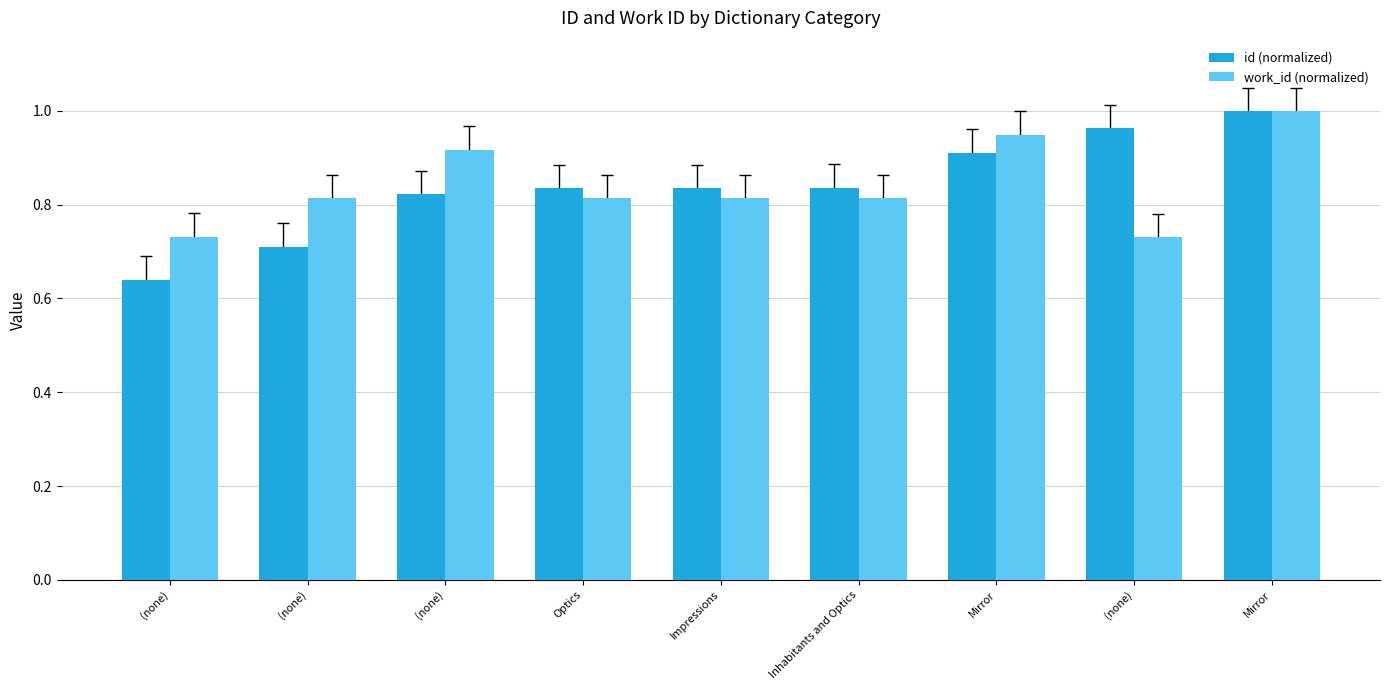

How many bars are there in total?

18